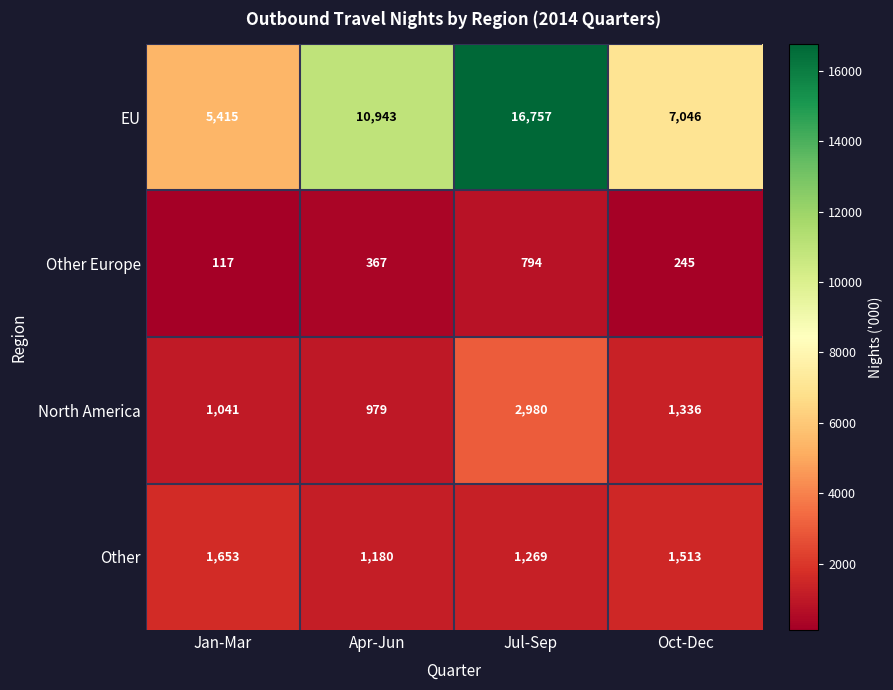

At which category is the sum across all series the highest?

Jul-Sep